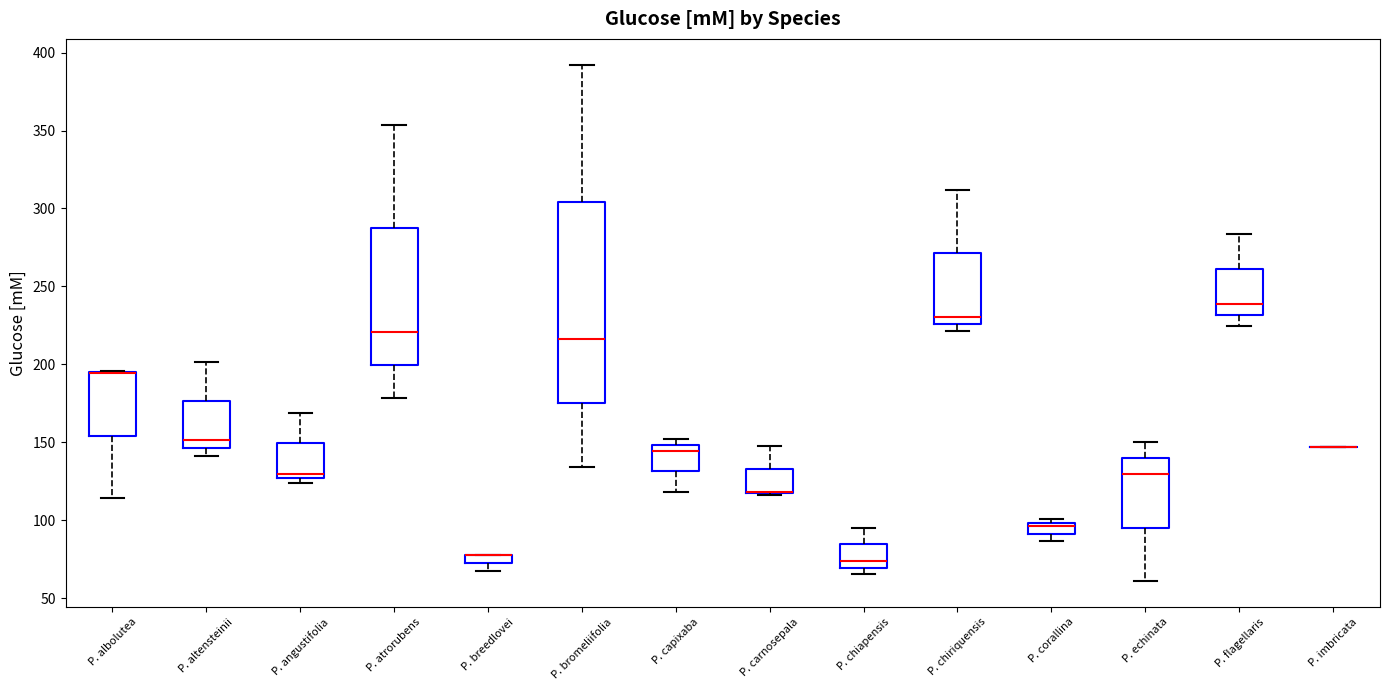

Where does the lower whisker of the box for P. albolutea end on the y-axis? The values are not printed on the chart, so give them approximately, as read against the axis.

115